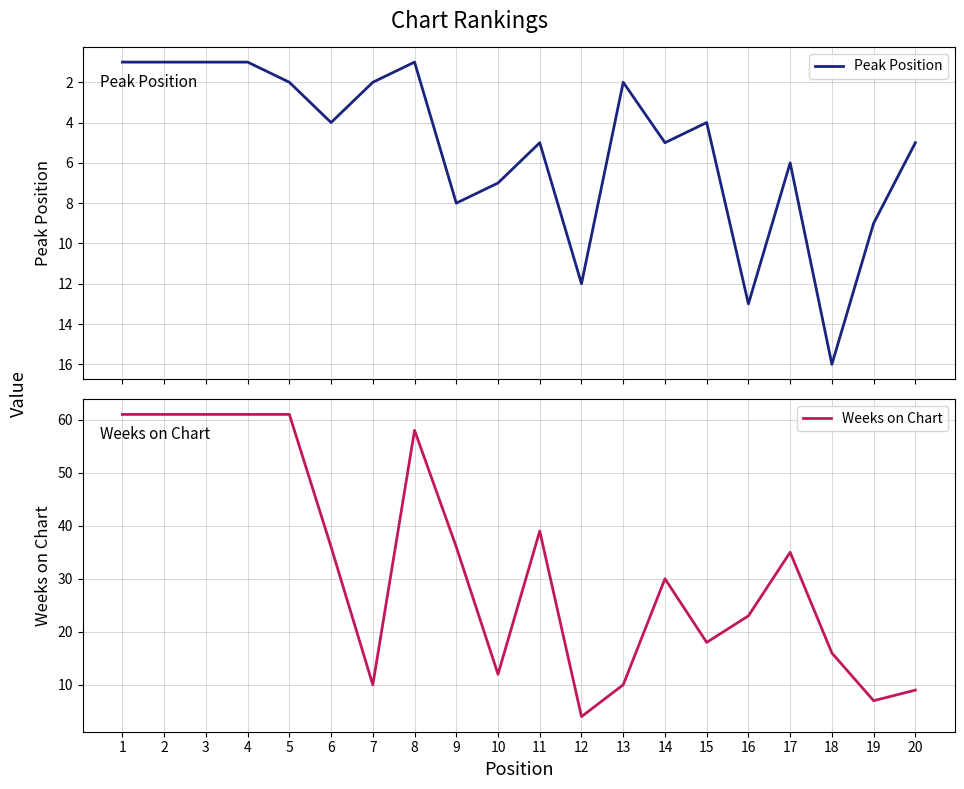

At which category does Weeks on Chart reach its first local peak?

8